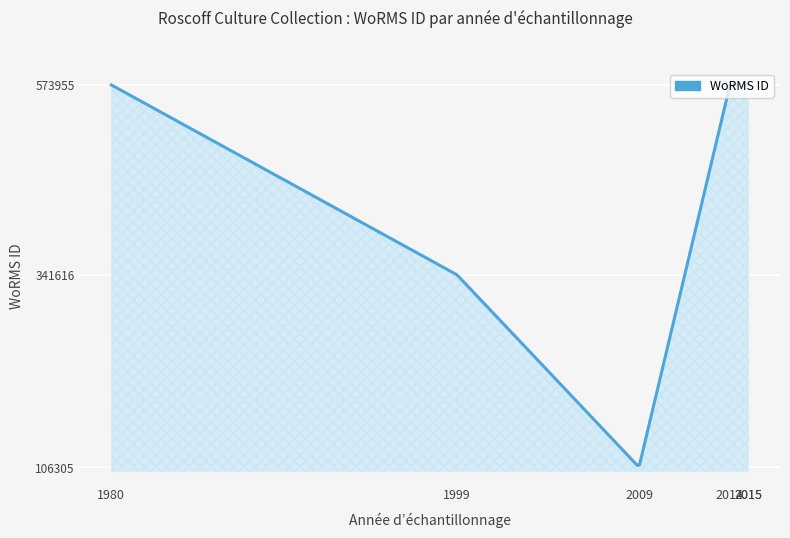

What is the maximum value shown in the chart?

573955.0